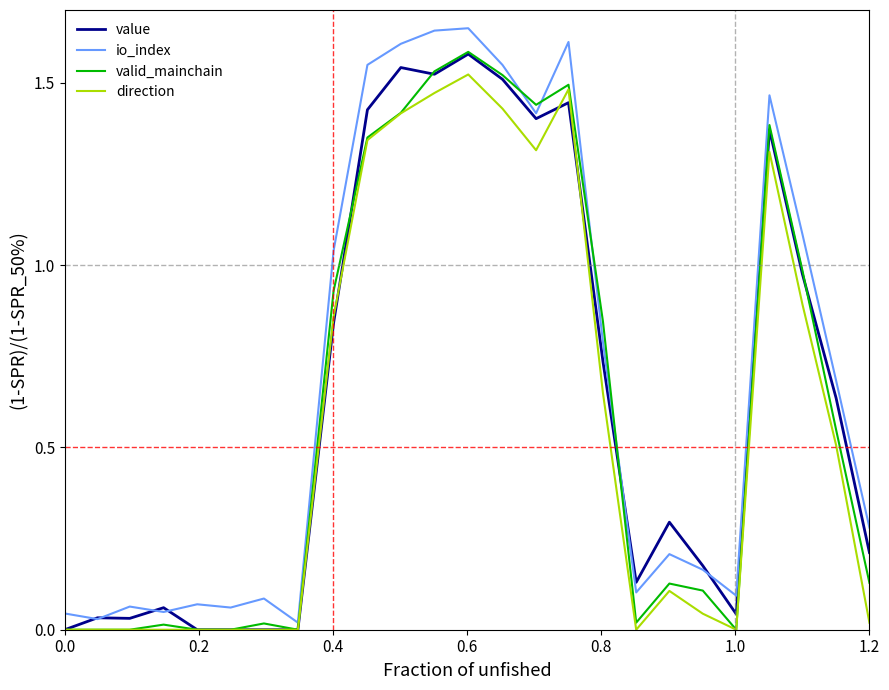

True or false: valid_mainchain and io_index cross at least once.

True